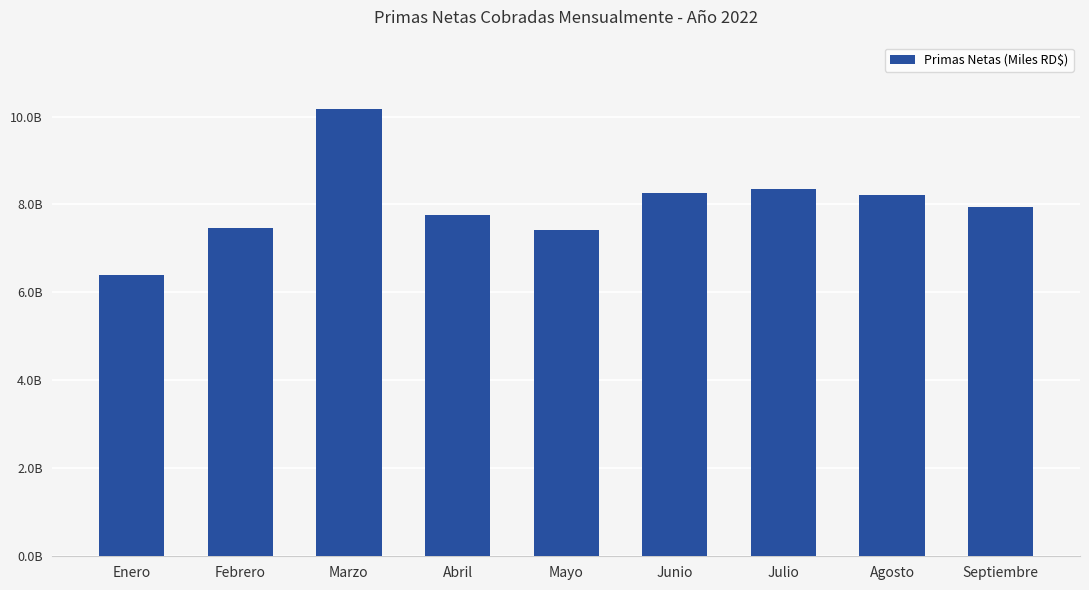

Are the bars horizontal?

No